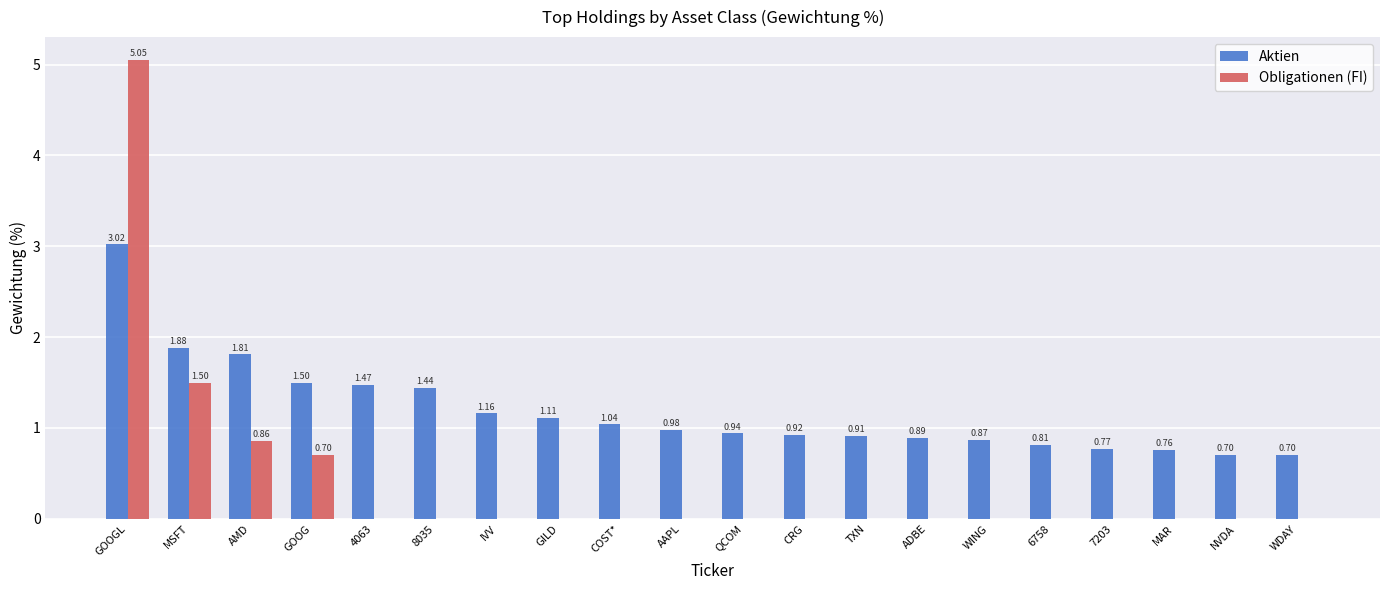

Between COST* and 7203, which series saw the biggest shift?

Aktien